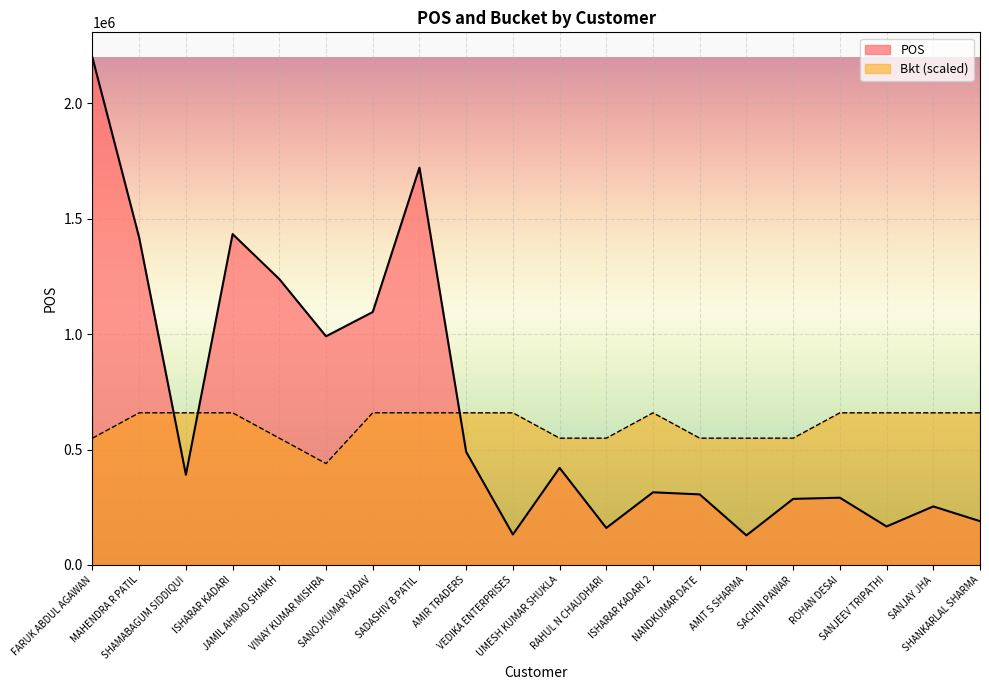

How many times do Bkt and POS cross each other?

3